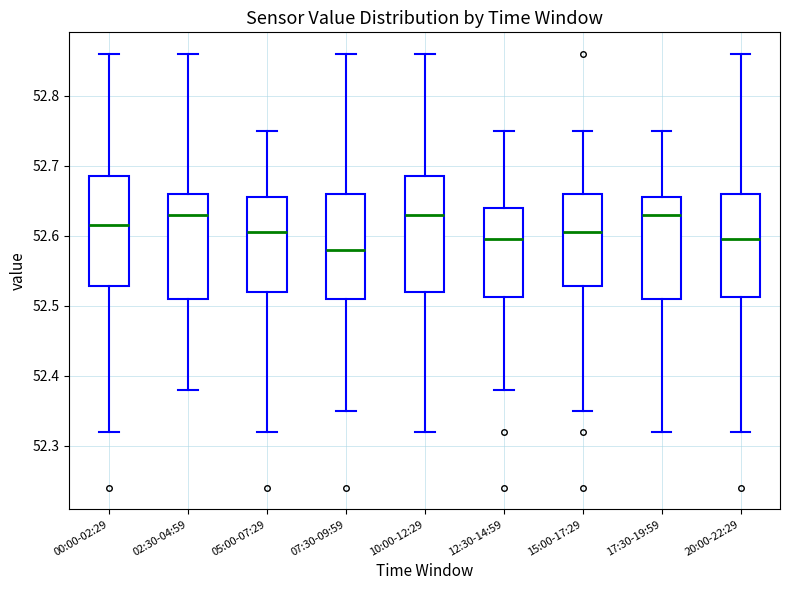

Where is the lower edge of the box for 17:30-19:59 on the y-axis? The values are not printed on the chart, so give them approximately, as read against the axis.

52.51